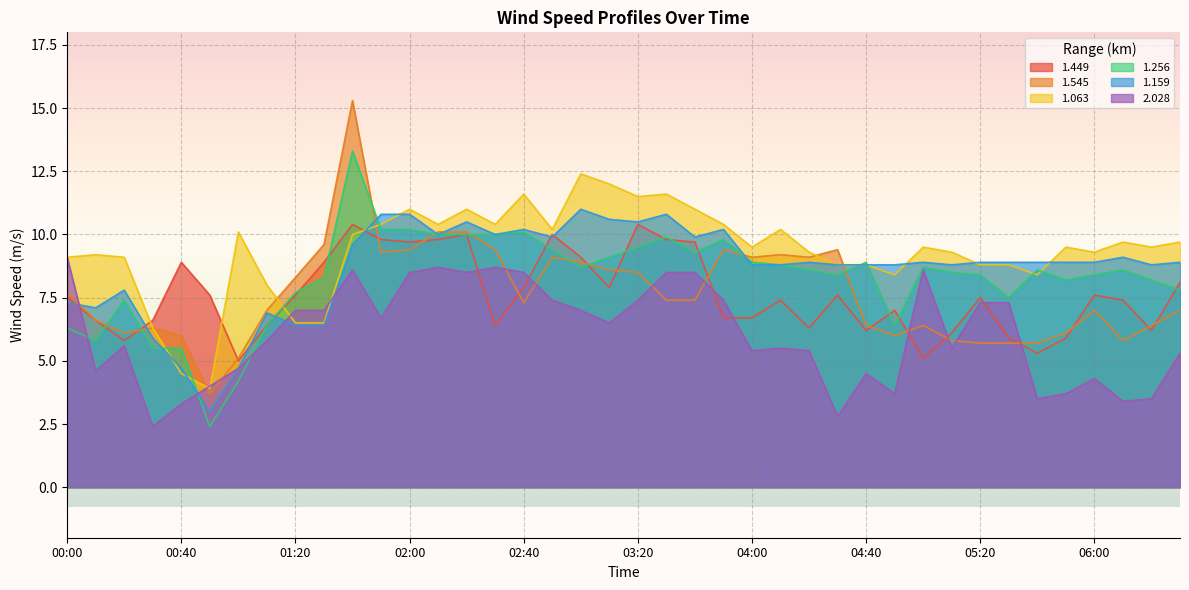

Rank the series by their maximum value, from highest to lowest.

1.545, 1.256, 1.063, 1.159, 1.449, 2.028